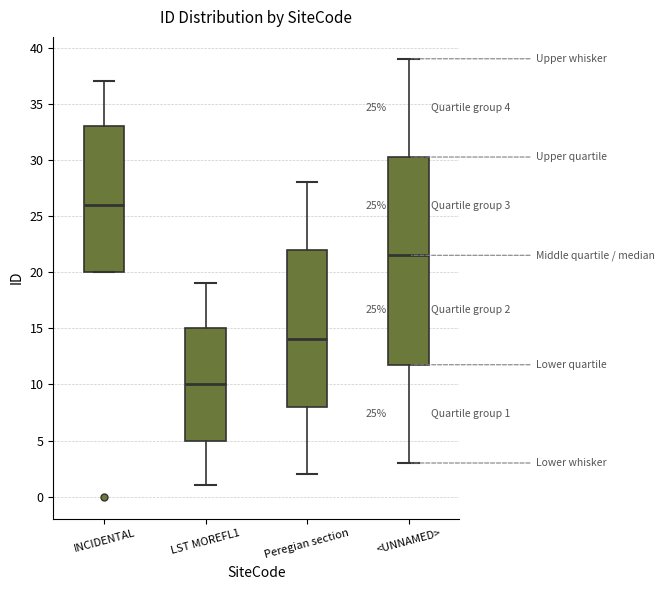

Which box is the tallest, from its lower edge to its upper edge?

<UNNAMED>